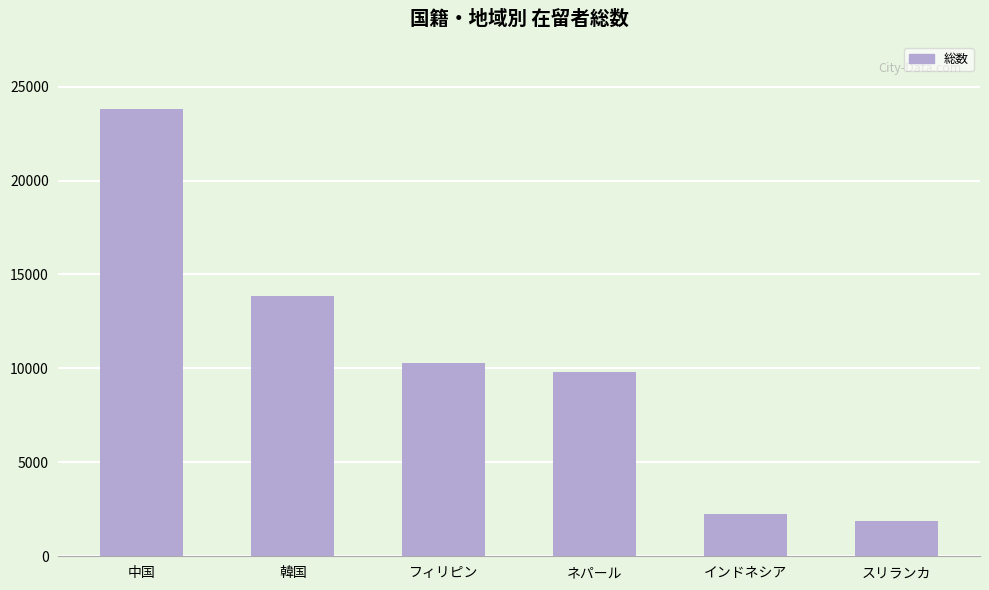

What is the label of the 2nd bar from the right?

インドネシア